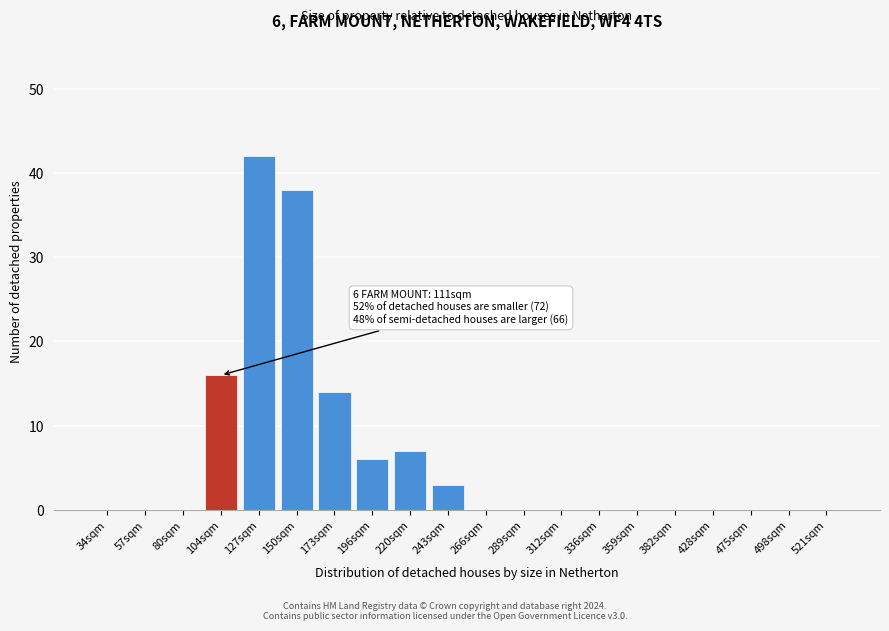

Reading left to right, list all the values displayed in this chart.

34sqm=0	57sqm=0	80sqm=0	104sqm=16	127sqm=42	150sqm=38	173sqm=14	196sqm=6	220sqm=7	243sqm=3	266sqm=0	289sqm=0	312sqm=0	336sqm=0	359sqm=0	382sqm=0	428sqm=0	475sqm=0	498sqm=0	521sqm=0